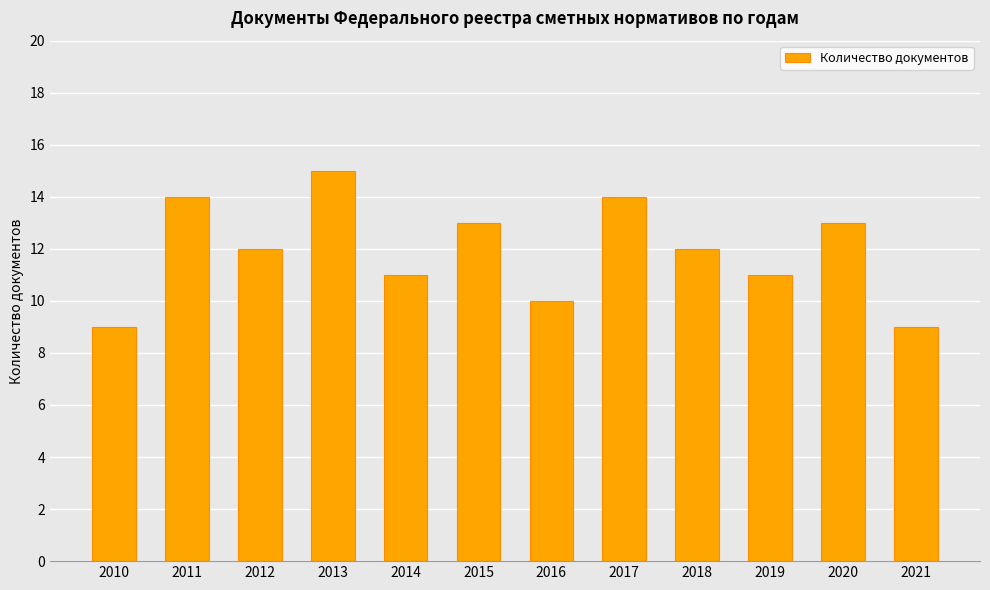

True or false: the data shows 14 at 2011.

True